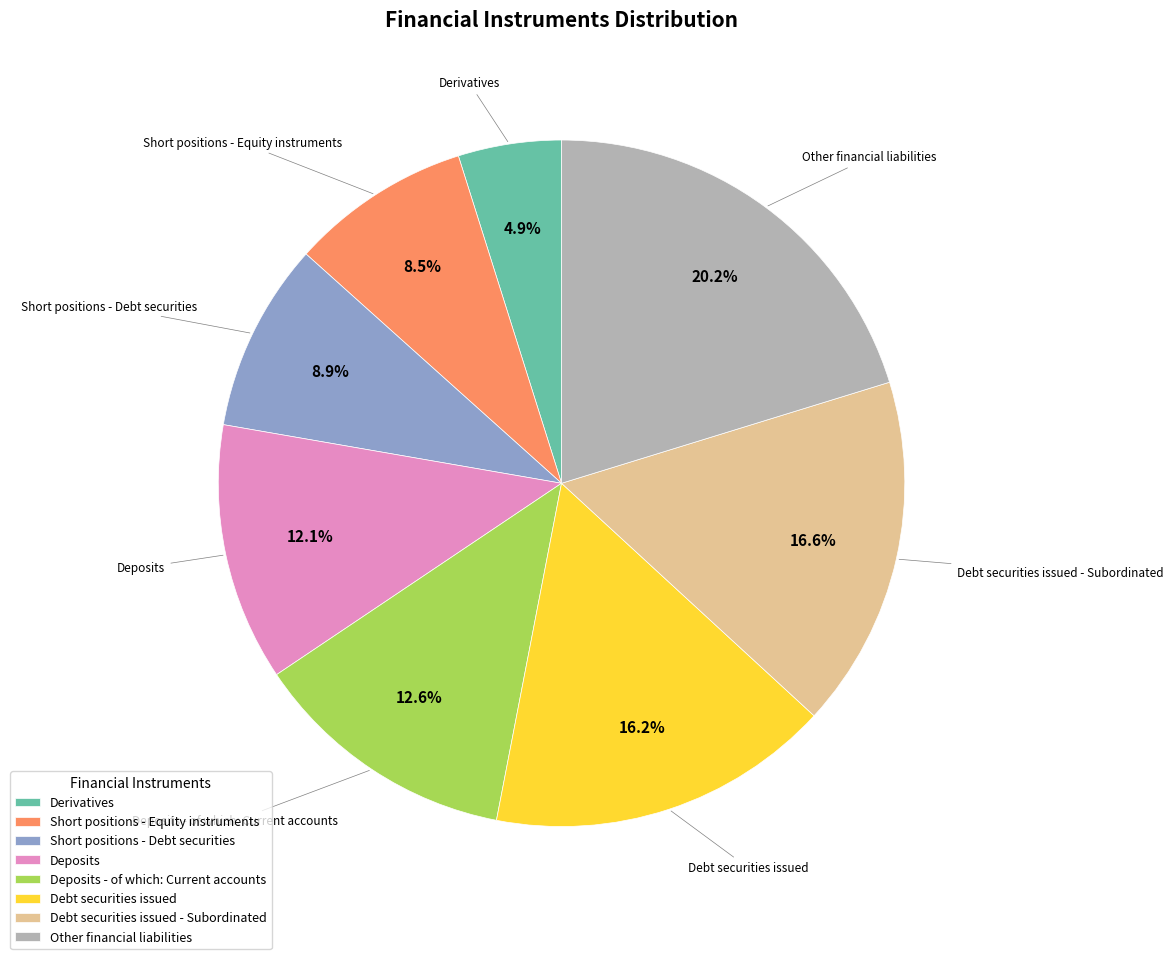

What is the total percentage of Other financial liabilities and Short positions - Equity instruments?

28.7%